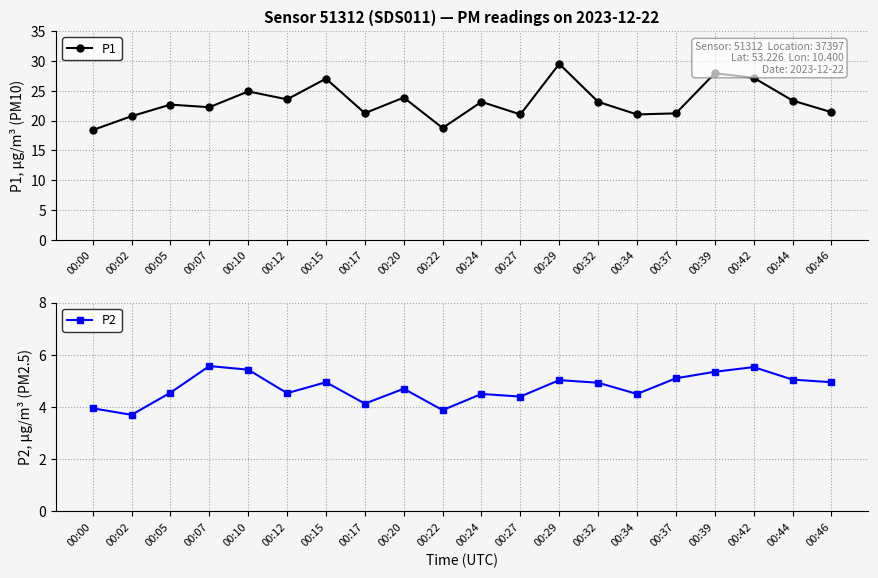

What is the value of the P2 point at the 12th from the left?

4.4